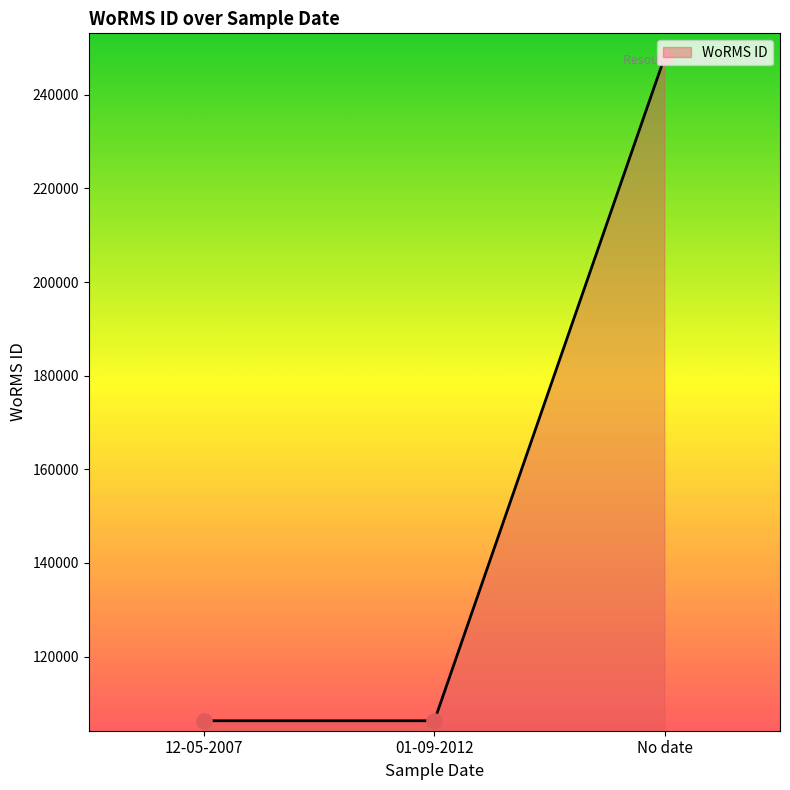

Approximately how many times larger is the value at No date compared to 01-09-2012?

2.3